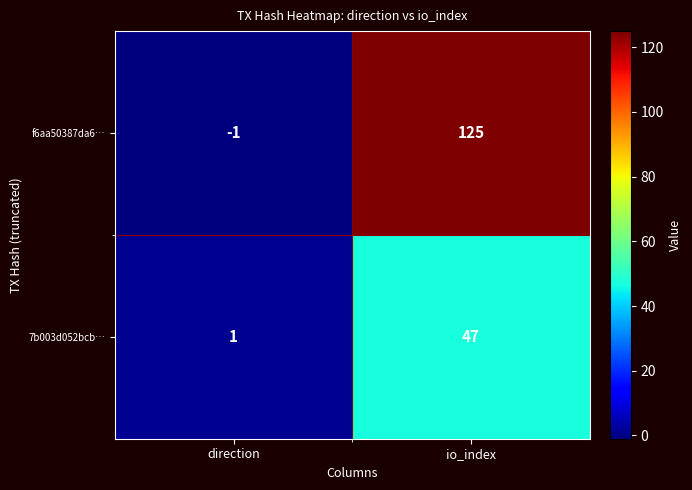

At io_index, list the series in order from smallest to largest.

7b003d052bcb…, f6aa50387da6…